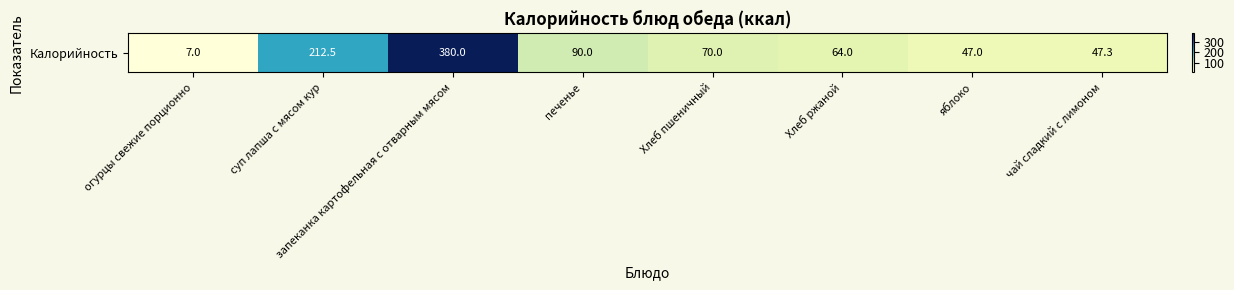

The value at чай сладкий с лимоном is 13.4. True or false?

False